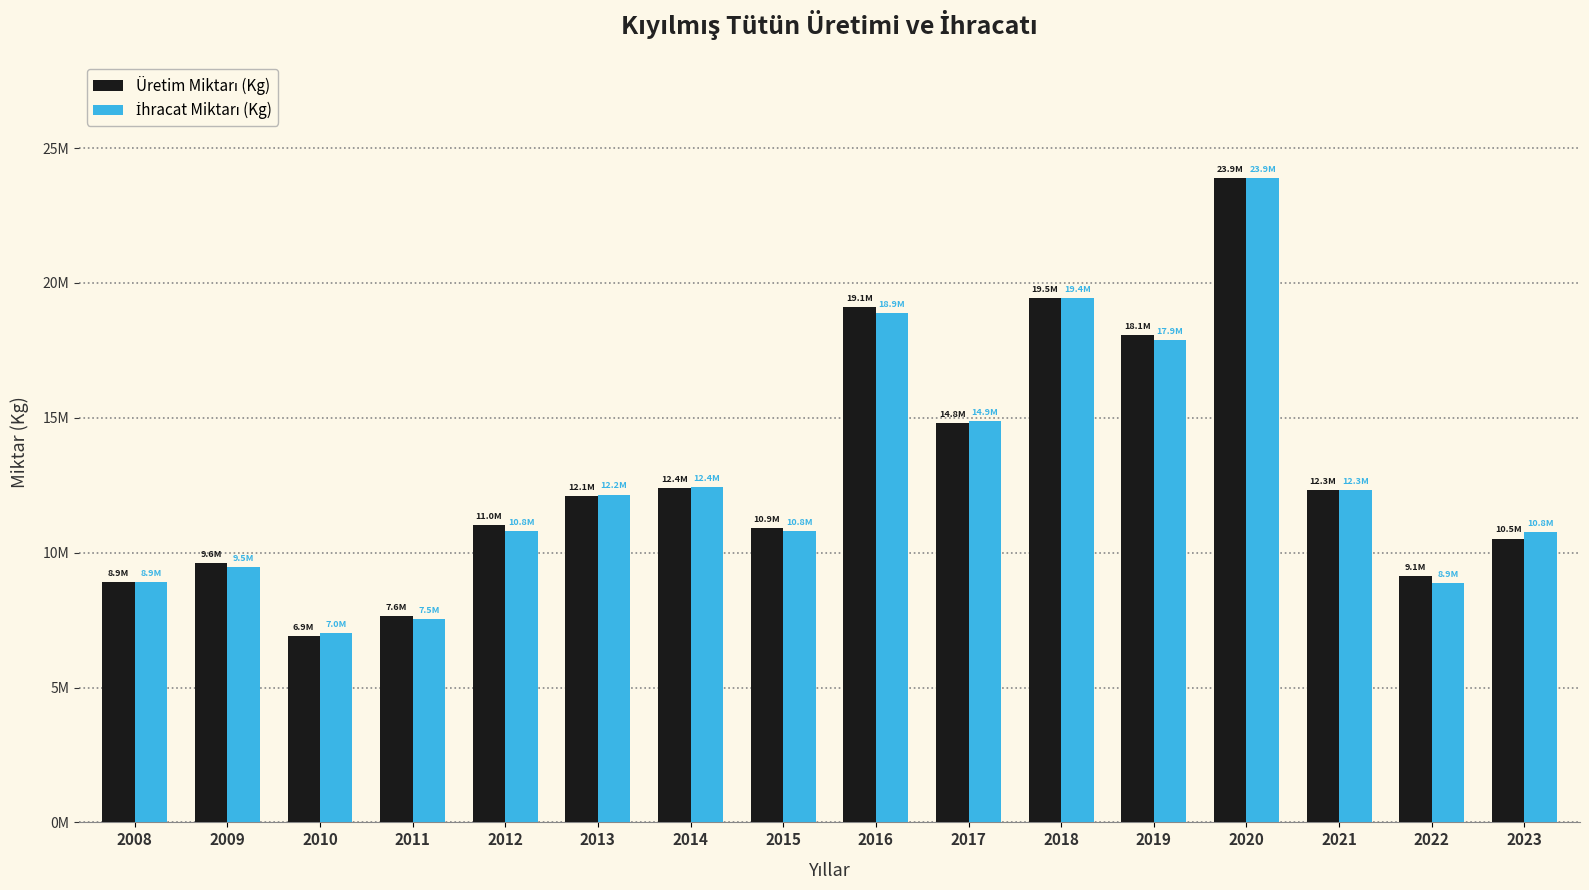

True or false: İhracat Miktarı (Kg) has a value of 10807708.5 at 2015.

True